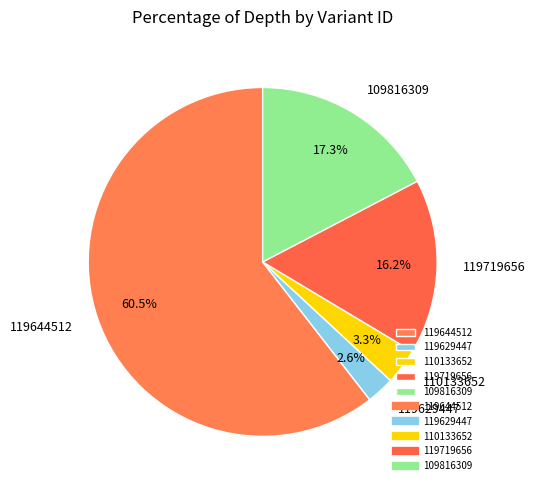

To the nearest percent, what is the average slice percentage?

20%